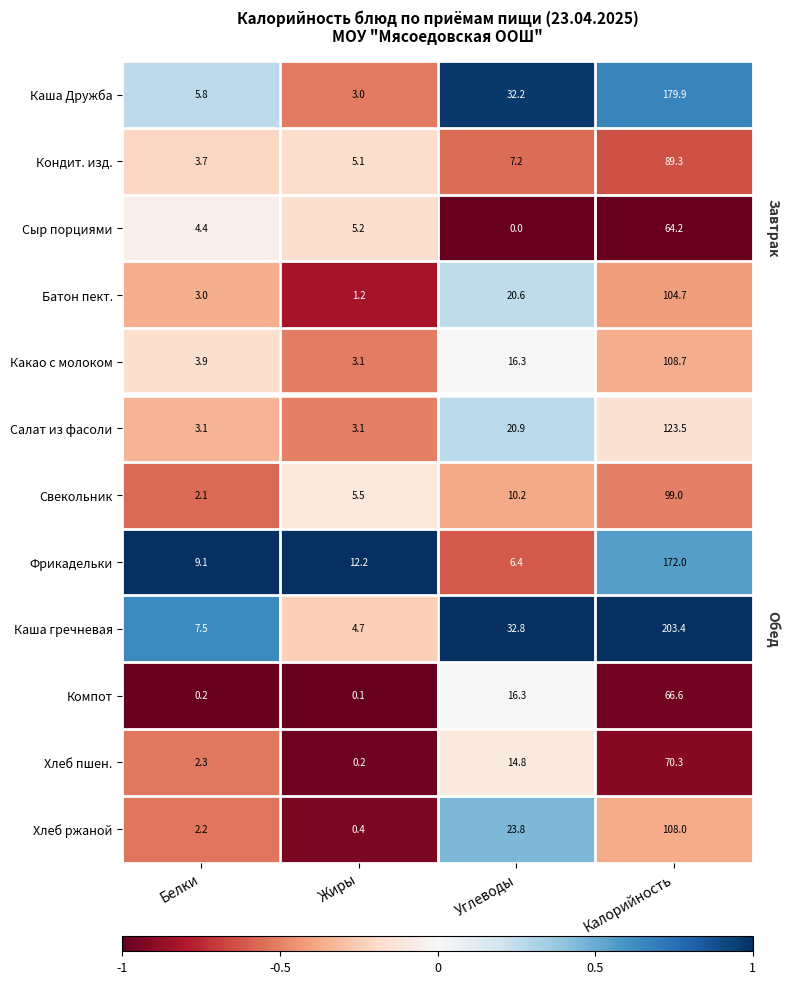

How many series are shown in this chart?

12